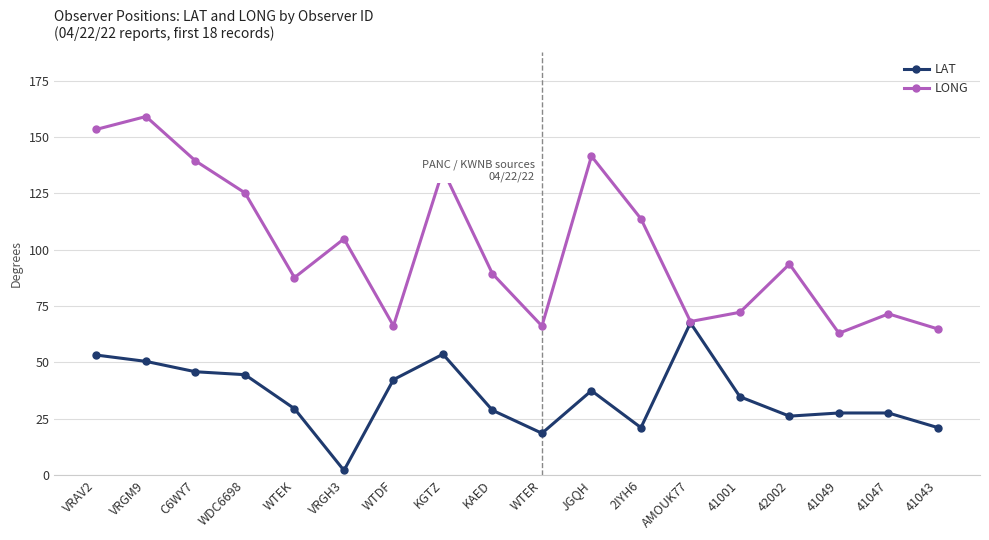

What is the lowest value of the LONG series?

62.9